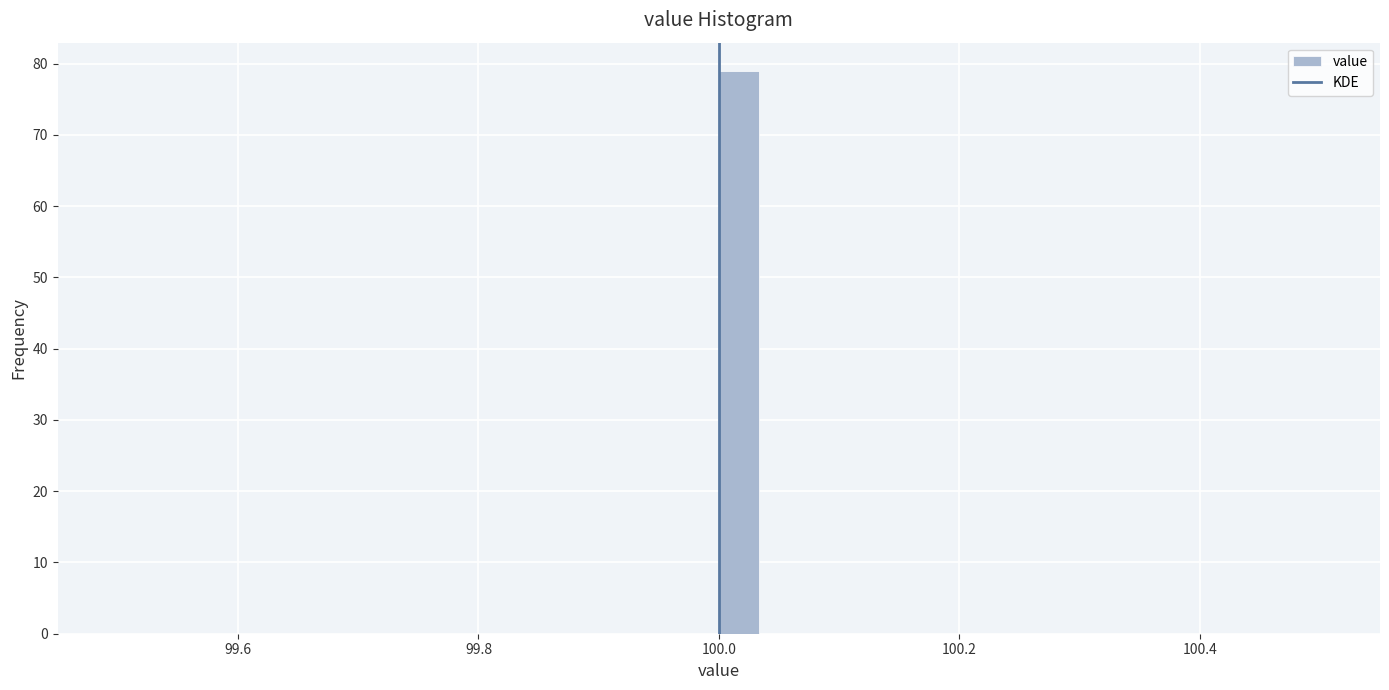

Read against the x-axis, roughly where is the centre of the tallest bar?

100.02